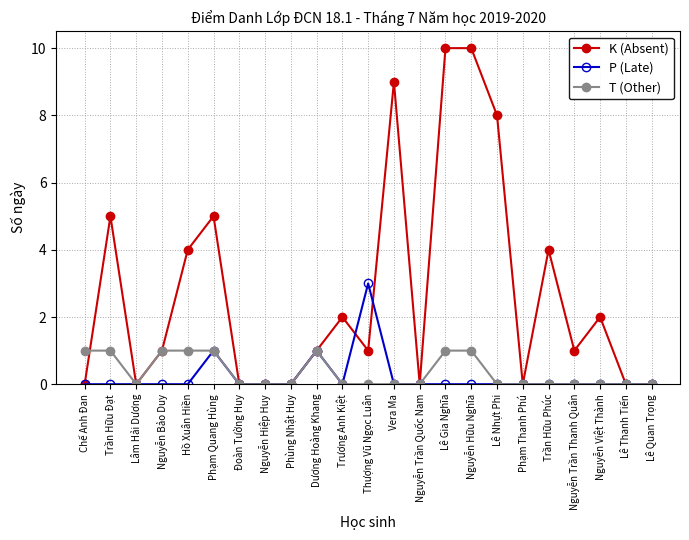

Is it true that T (Other) equals 0 at Trương Anh Kiệt?

True